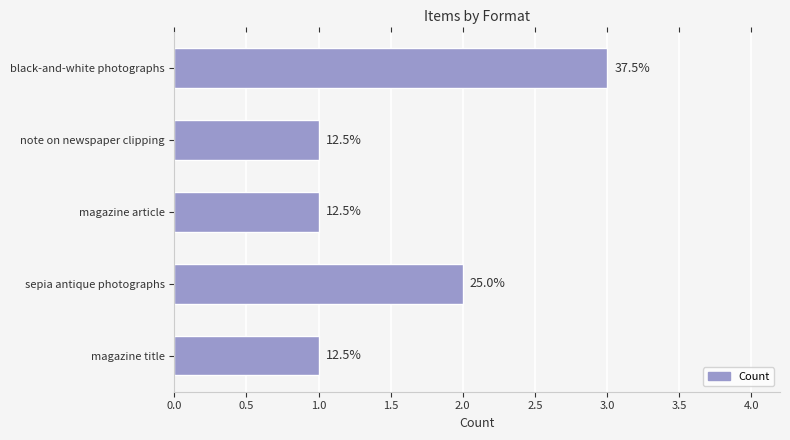

How many bars are there in total?

5